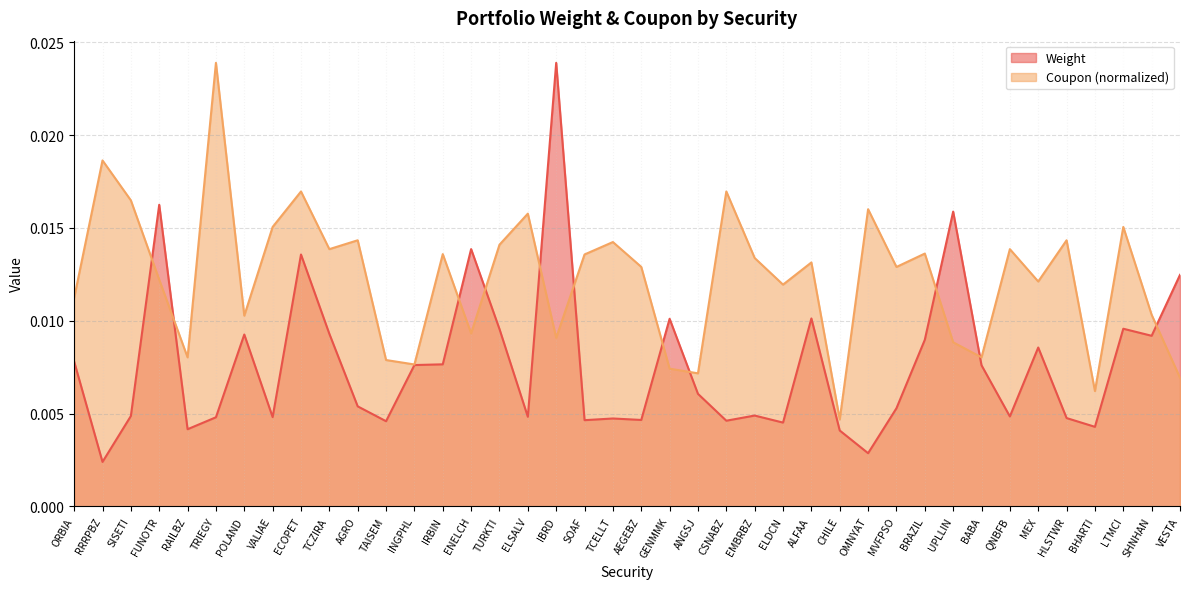

How many Weight values are between 0 and 1?

40